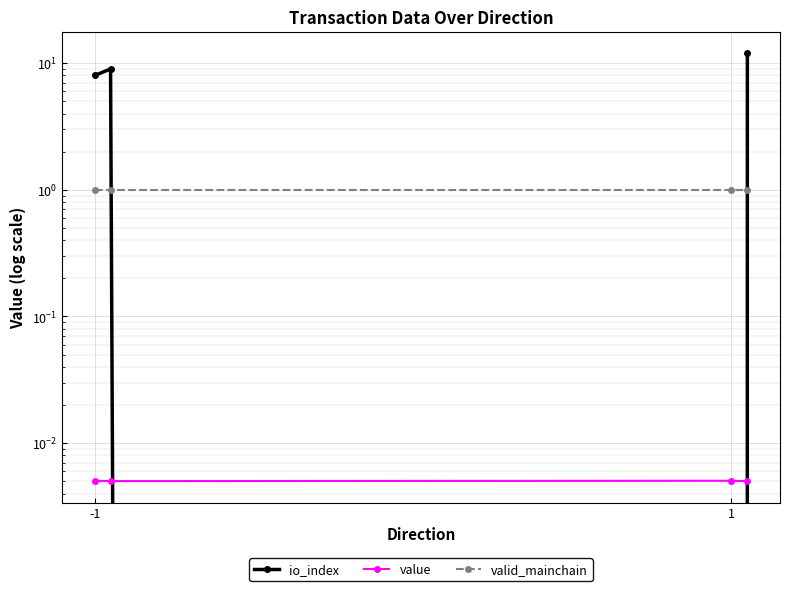

True or false: value and valid_mainchain intersect in this chart.

False